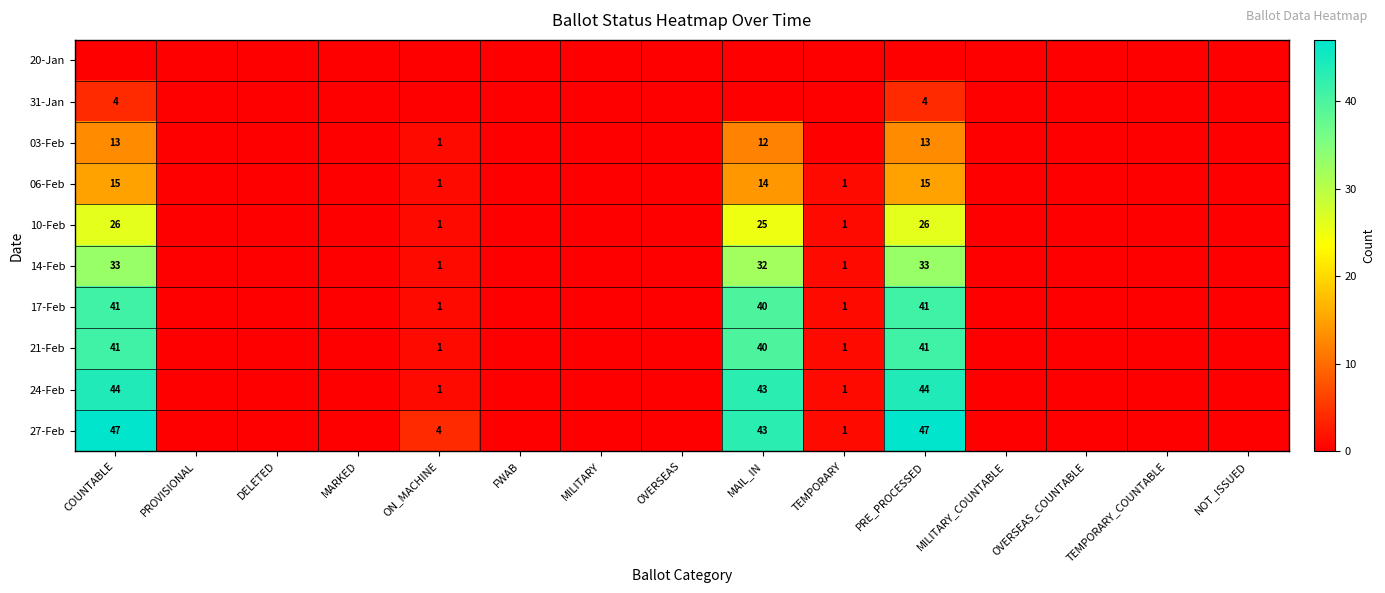

At how many categories does at least one series exceed 16?

3